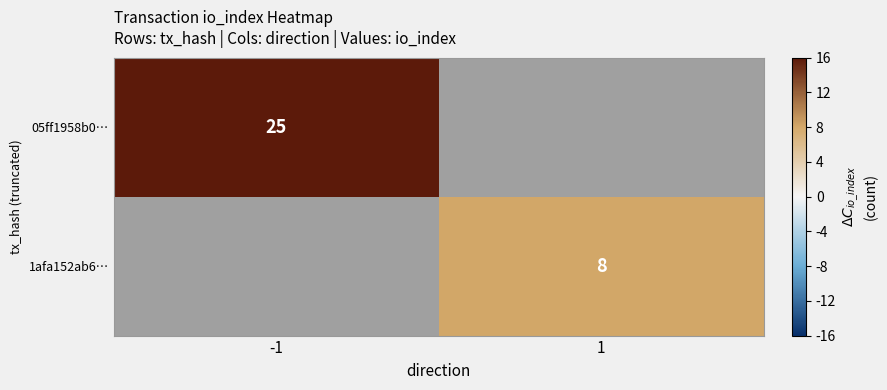

The 1afa152ab6… series shows 8 at 1. True or false?

True